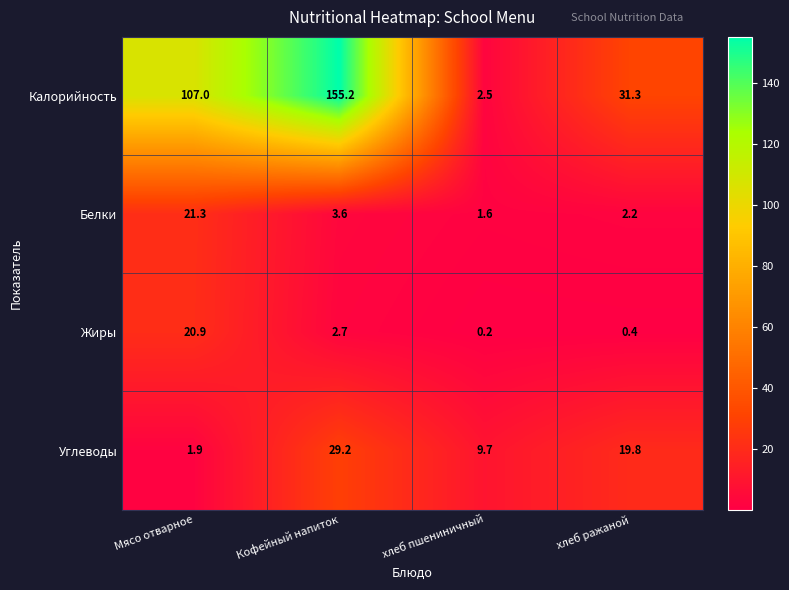

At how many categories does at least one series exceed 115?

1